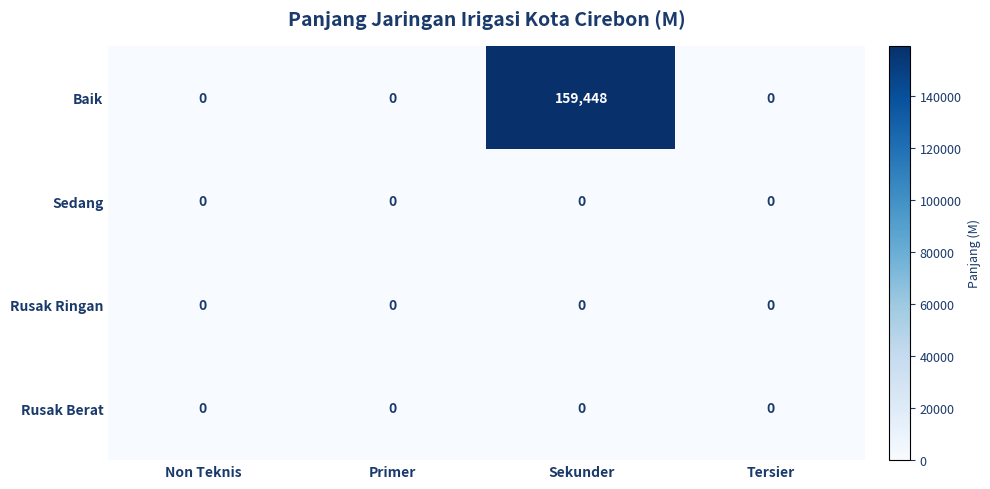

At which category does the chart reach its peak across all series?

Sekunder